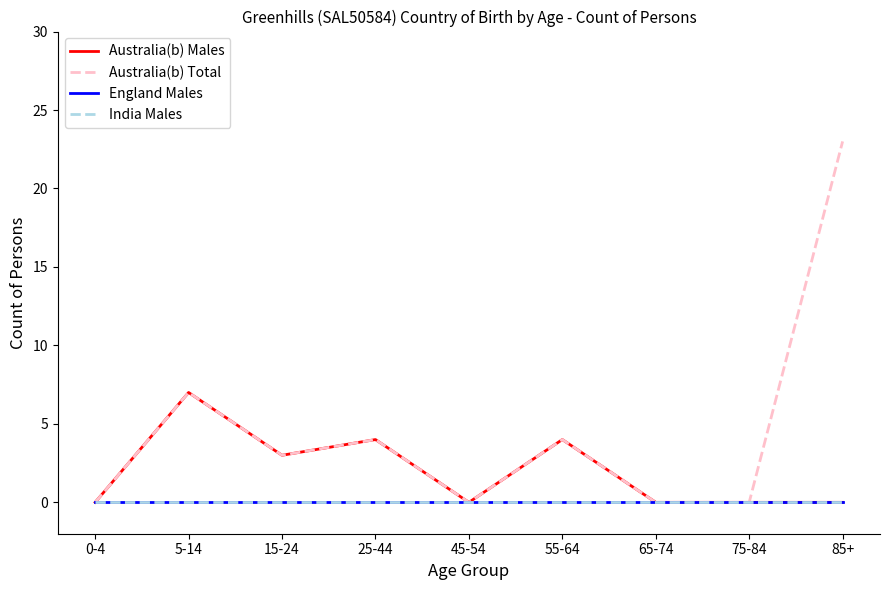

At which category is the sum across all series the highest?

85+